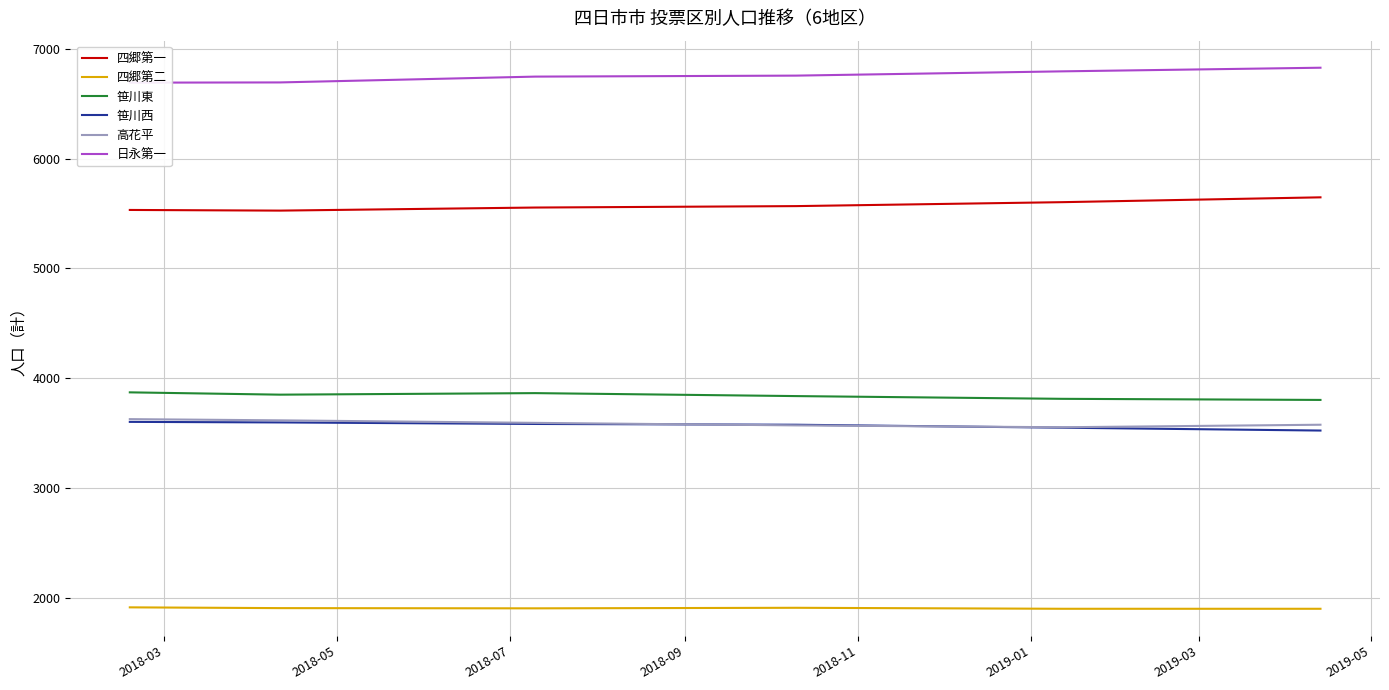

True or false: 高花平 and 四郷第二 intersect in this chart.

False